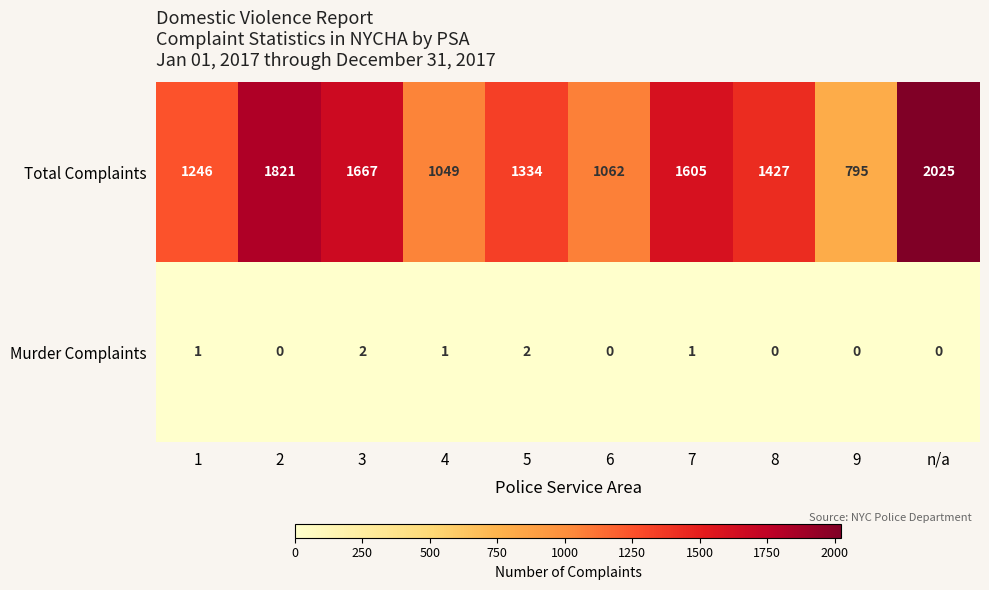

The Murder Complaints series shows 0 at 9. True or false?

True